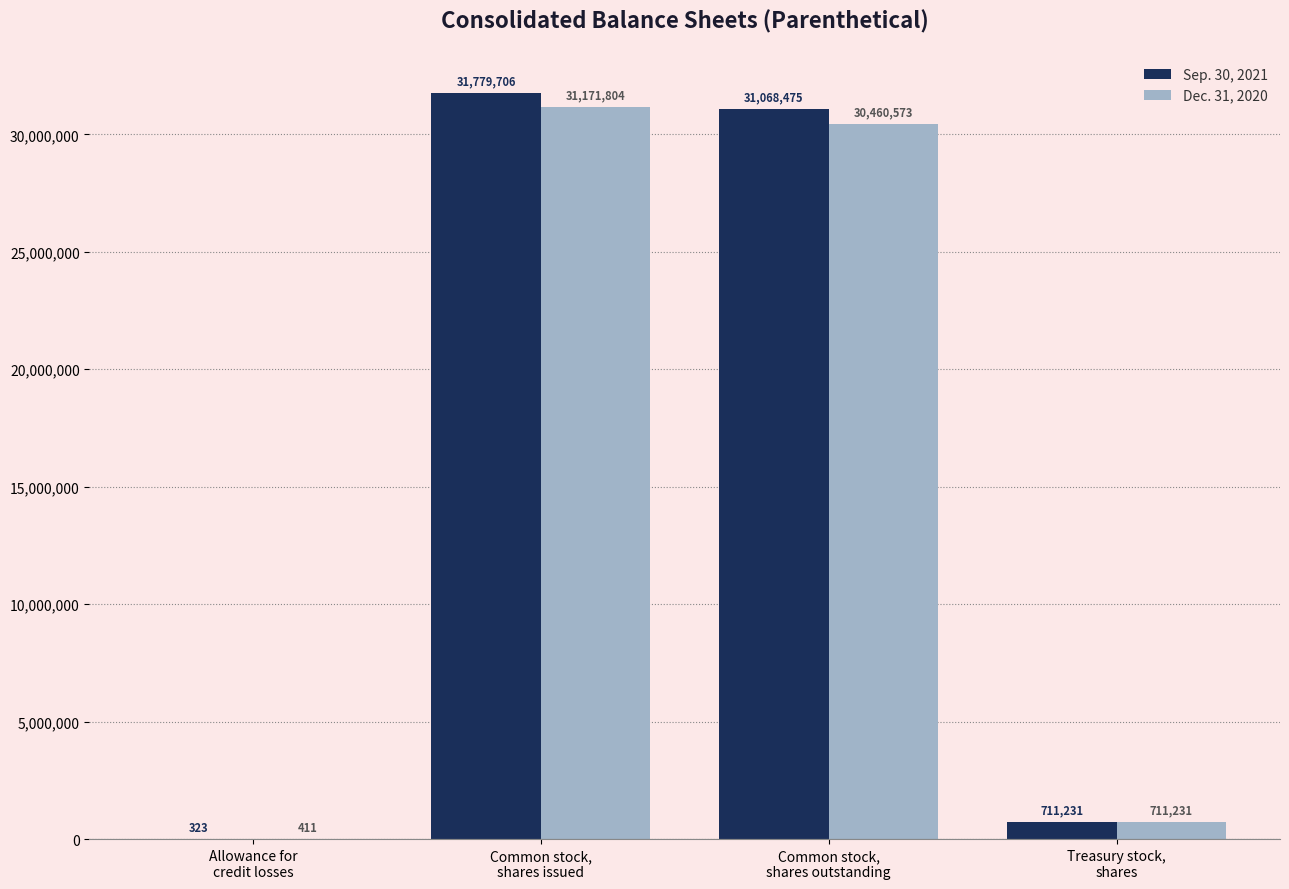

Where is Sep. 30, 2021 nearest to the value 15890014?

Common stock,
shares outstanding